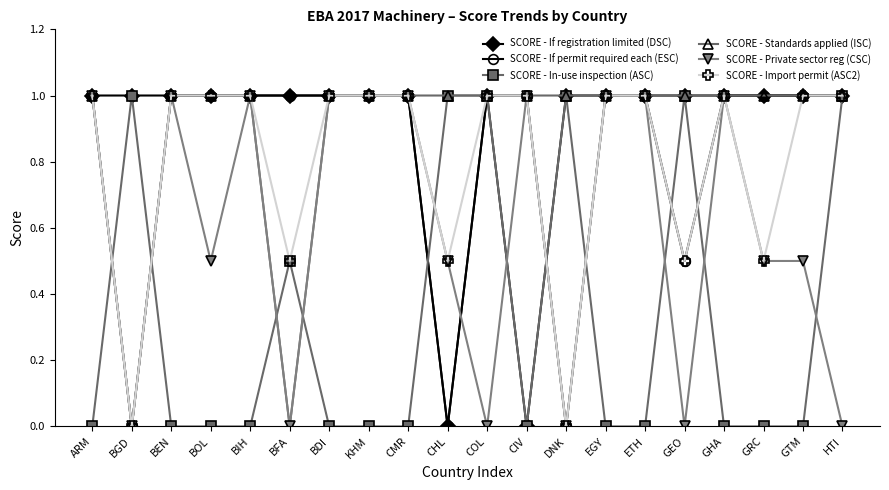

Reading left to right, list all the values displayed in this chart.

SCORE - If registration limited (DSC): ARM=1.0	BGD=1.0	BEN=1.0	BOL=1.0	BIH=1.0	BFA=1.0	BDI=1.0	KHM=1.0	CMR=1.0	CHL=0.0	COL=1.0	CIV=0.0	DNK=1.0	EGY=1.0	ETH=1.0	GEO=1.0	GHA=1.0	GRC=1.0	GTM=1.0	HTI=1.0
SCORE - If permit required each (ESC): ARM=1.0	BGD=0.0	BEN=1.0	BOL=1.0	BIH=1.0	BFA=1.0	BDI=1.0	KHM=1.0	CMR=1.0	CHL=0.0	COL=1.0	CIV=1.0	DNK=0.0	EGY=1.0	ETH=1.0	GEO=0.5	GHA=1.0	GRC=1.0	GTM=1.0	HTI=1.0
SCORE - In-use inspection (ASC): ARM=0.0	BGD=1.0	BEN=0.0	BOL=0.0	BIH=0.0	BFA=0.5	BDI=0.0	KHM=0.0	CMR=0.0	CHL=1.0	COL=1.0	CIV=0.0	DNK=1.0	EGY=0.0	ETH=0.0	GEO=1.0	GHA=0.0	GRC=0.0	GTM=0.0	HTI=1.0
SCORE - Standards applied (ISC): ARM=1.0	BGD=0.0	BEN=1.0	BOL=1.0	BIH=1.0	BFA=0.0	BDI=1.0	KHM=1.0	CMR=1.0	CHL=1.0	COL=1.0	CIV=1.0	DNK=1.0	EGY=1.0	ETH=1.0	GEO=1.0	GHA=1.0	GRC=1.0	GTM=1.0	HTI=1.0
SCORE - Private sector reg (CSC): ARM=1.0	BGD=0.0	BEN=1.0	BOL=0.5	BIH=1.0	BFA=0.0	BDI=1.0	KHM=1.0	CMR=1.0	CHL=0.5	COL=0.0	CIV=1.0	DNK=0.0	EGY=1.0	ETH=1.0	GEO=0.0	GHA=1.0	GRC=0.5	GTM=0.5	HTI=0.0
SCORE - Import permit (ASC2): ARM=1.0	BGD=0.0	BEN=1.0	BOL=1.0	BIH=1.0	BFA=0.5	BDI=1.0	KHM=1.0	CMR=1.0	CHL=0.5	COL=1.0	CIV=1.0	DNK=0.0	EGY=1.0	ETH=1.0	GEO=0.5	GHA=1.0	GRC=0.5	GTM=1.0	HTI=1.0